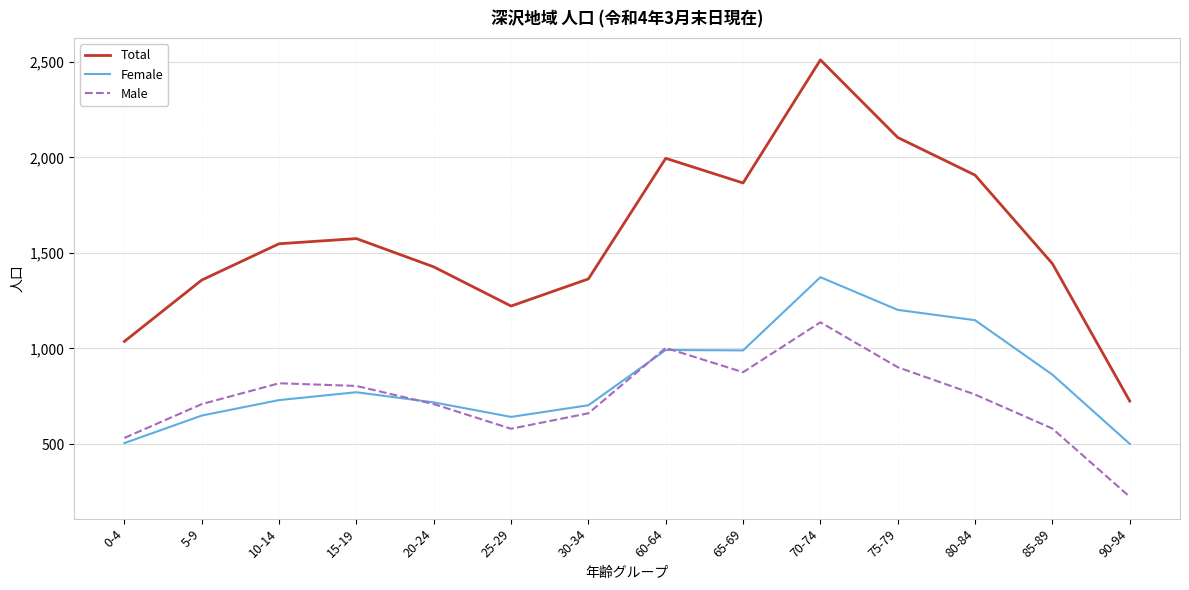

Is it true that Male equals 255 at 80-84?

False